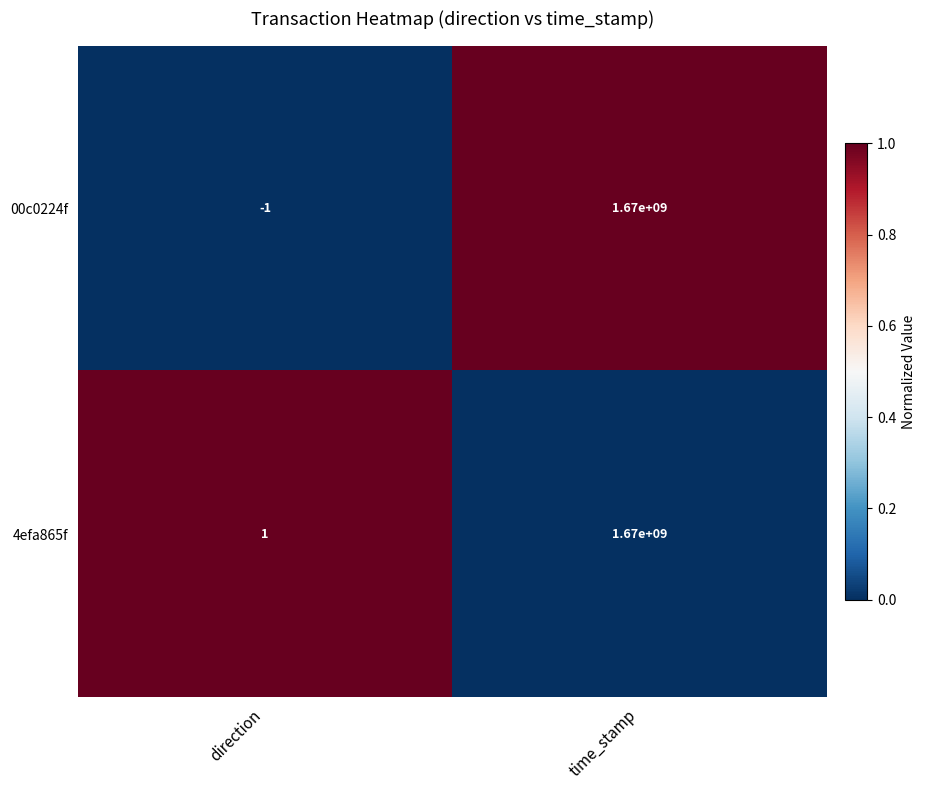

What value does the 4efa865f series have at time_stamp?

1670000000